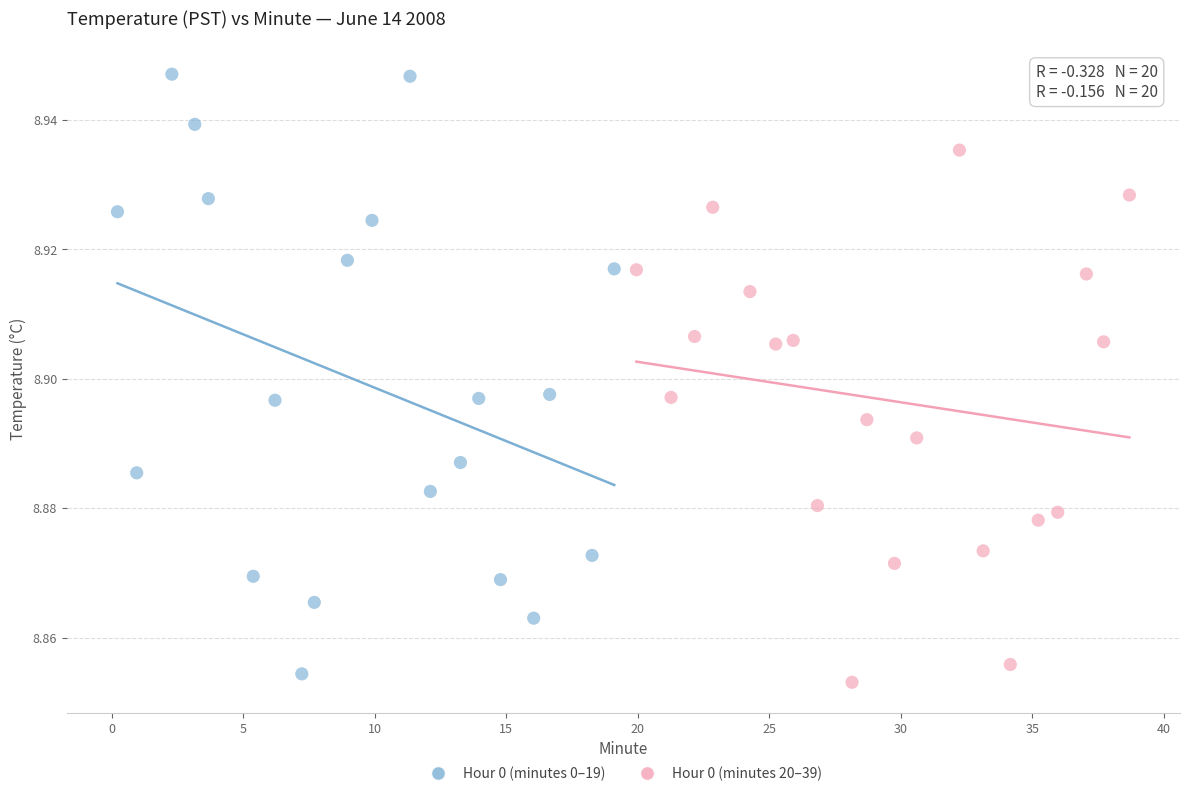

Which series contains the highest Y value?

Hour 0 (minutes 0–19)